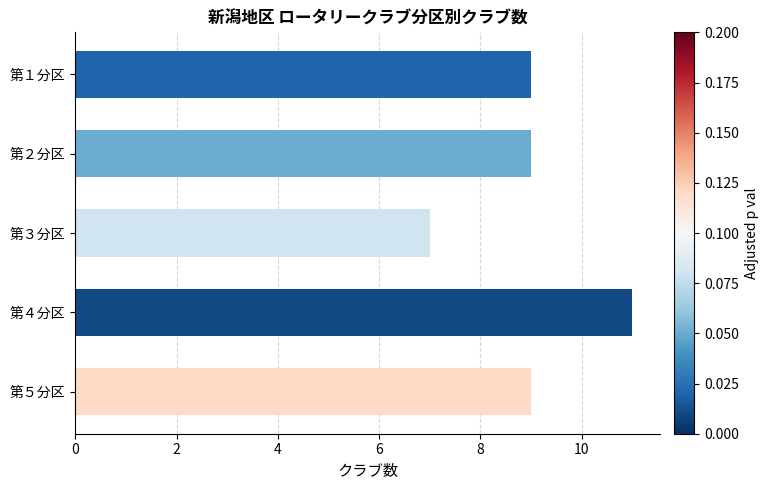

What is the smallest value displayed?

7